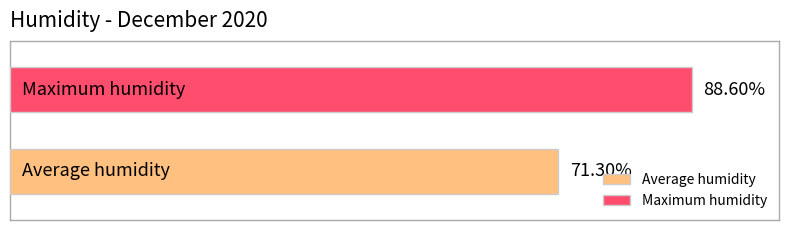

Which series has the largest range (max minus min)?

Average humidity